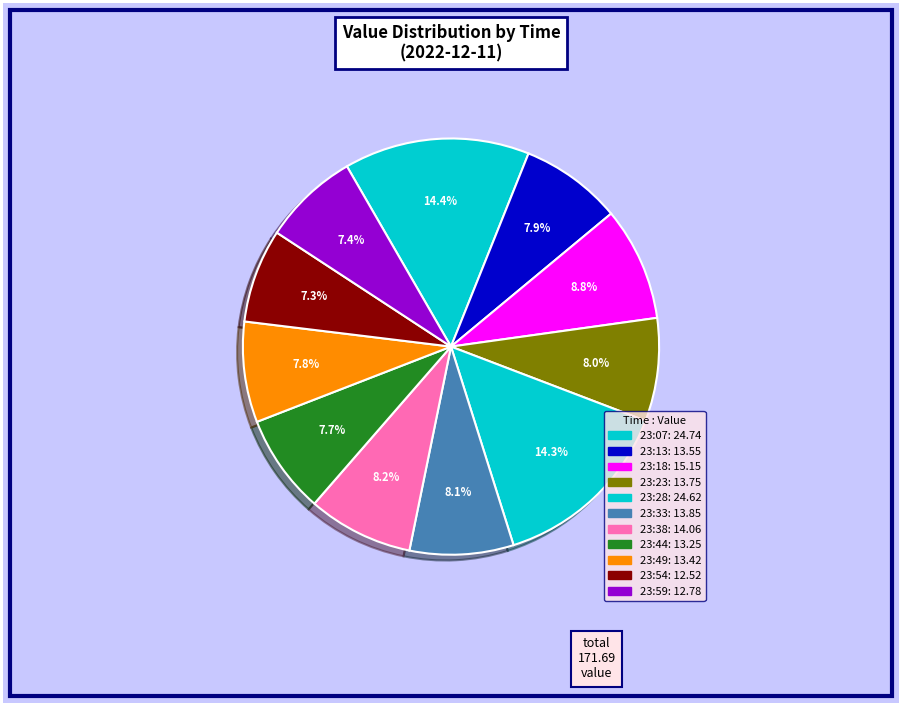

To the nearest percent, what is the difference between the largest and smallest slice percentages?

7%